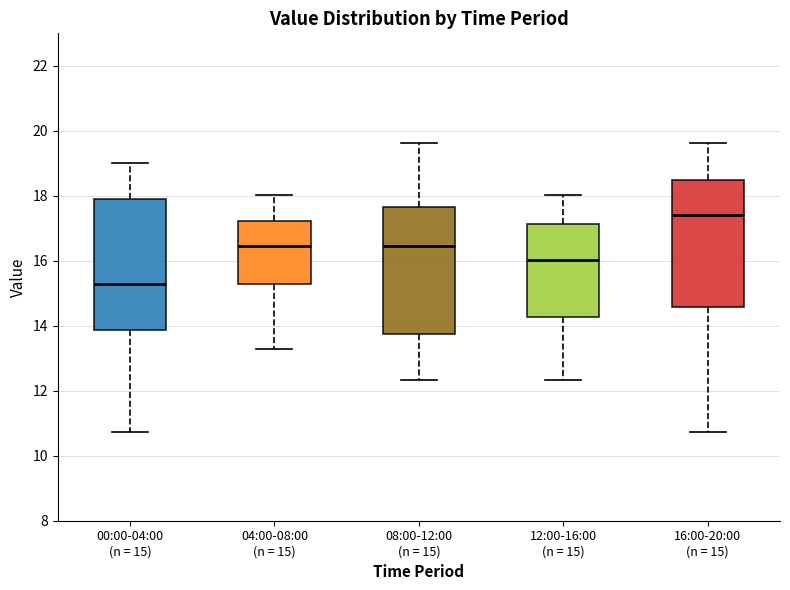

Reading left to right, transcribe this box plot: for each box, give where its median line is, the range the box spans, and where its two whiskers end, as read against the y-axis. The values are not printed on the chart, so give them approximately, as read against the axis.

00:00-04:00 (n = 15): median 15.4, box 13.8 to 18.0, whiskers 10.8 to 19.0
04:00-08:00 (n = 15): median 16.4, box 15.2 to 17.2, whiskers 13.2 to 18.0
08:00-12:00 (n = 15): median 16.4, box 13.8 to 17.6, whiskers 12.4 to 19.6
12:00-16:00 (n = 15): median 16.0, box 14.2 to 17.2, whiskers 12.4 to 18.0
16:00-20:00 (n = 15): median 17.4, box 14.6 to 18.6, whiskers 10.8 to 19.6